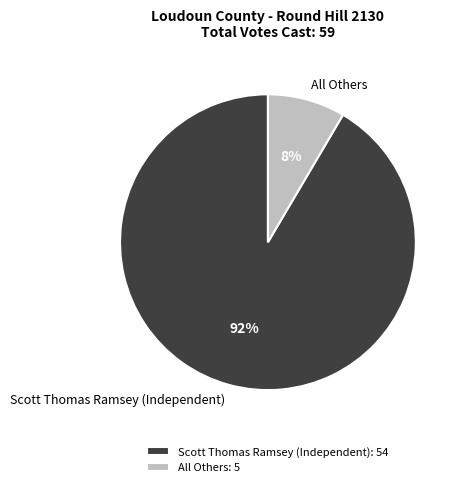

Which has a higher value, Scott Thomas Ramsey (Independent) or All Others?

Scott Thomas Ramsey (Independent)